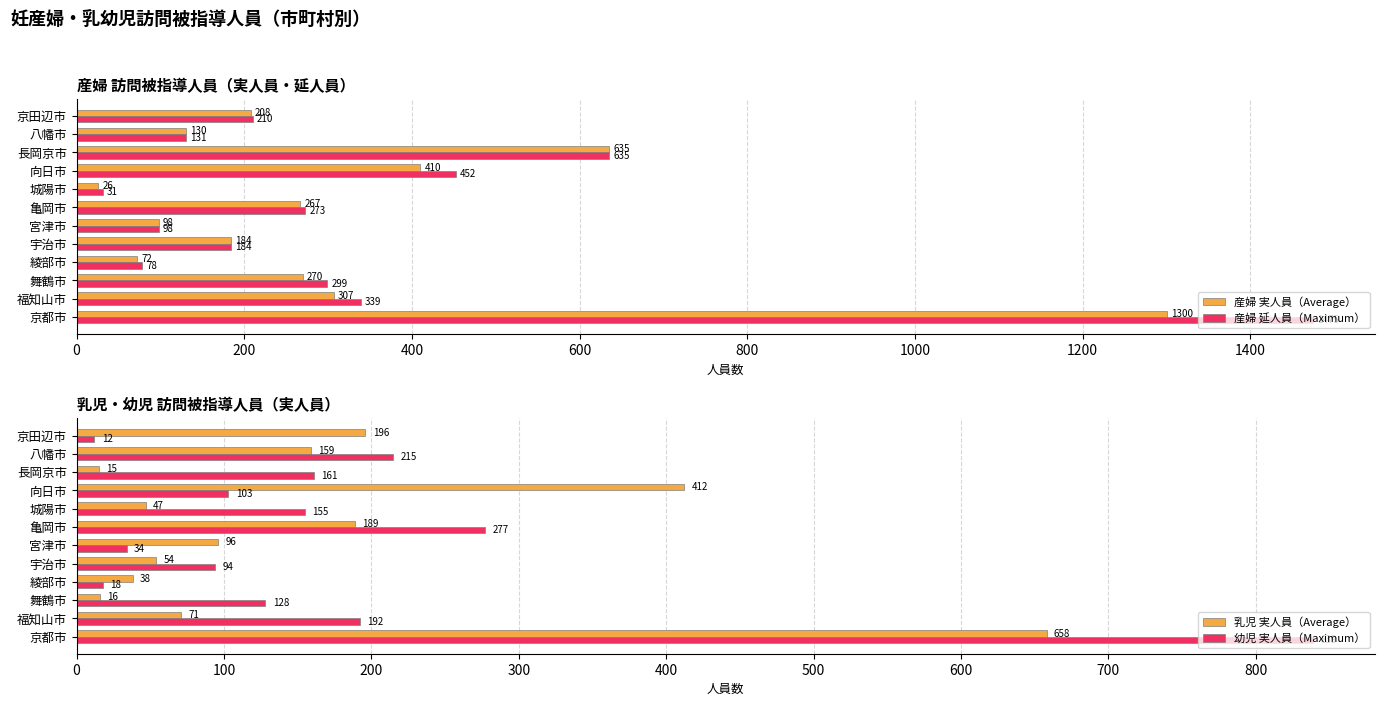

How many data points in 産婦 延人員（Maximum） are above 273?

5